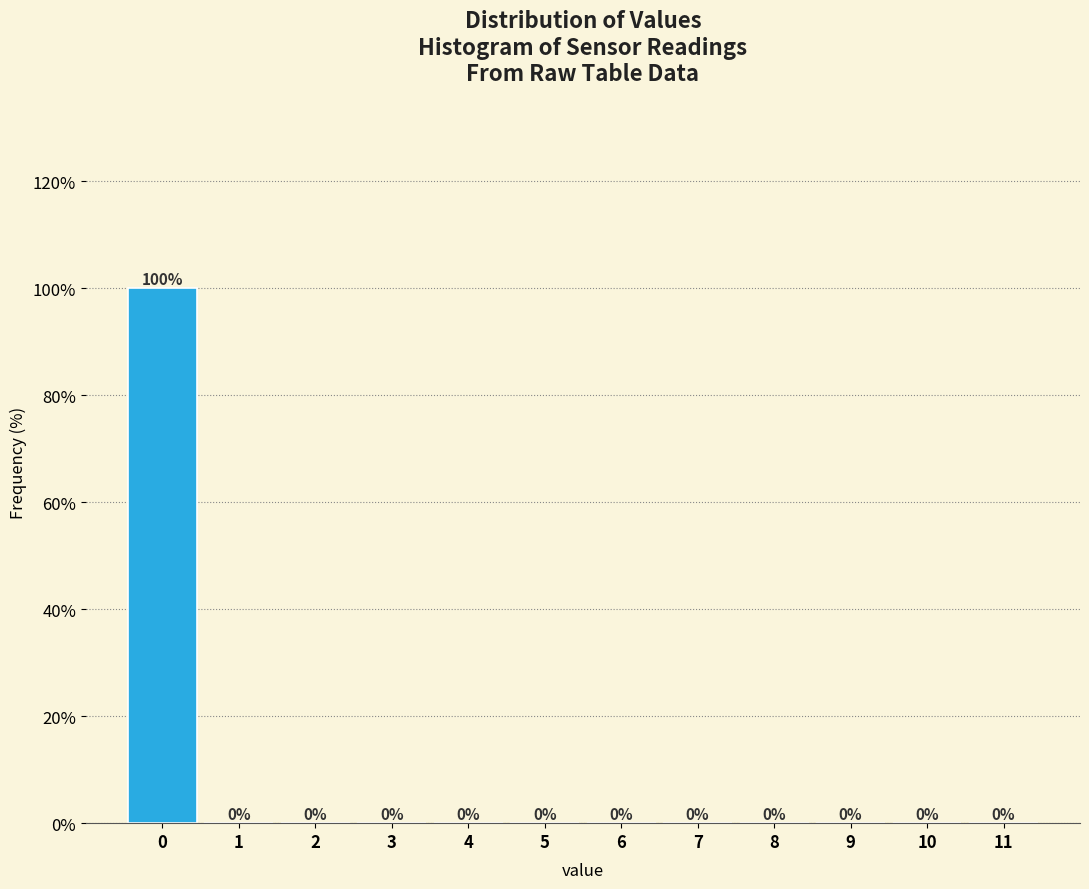

Reading left to right, transcribe this chart: for each bar, give the range it covers on the x-axis and its height.

-0.5 to 0.5: 100
0.5 to 1.5: 0
1.5 to 2.5: 0
2.5 to 3.5: 0
3.5 to 4.5: 0
4.5 to 5.5: 0
5.5 to 6.5: 0
6.5 to 7.5: 0
7.5 to 8.5: 0
8.5 to 9.5: 0
9.5 to 10.5: 0
10.5 to 11.5: 0